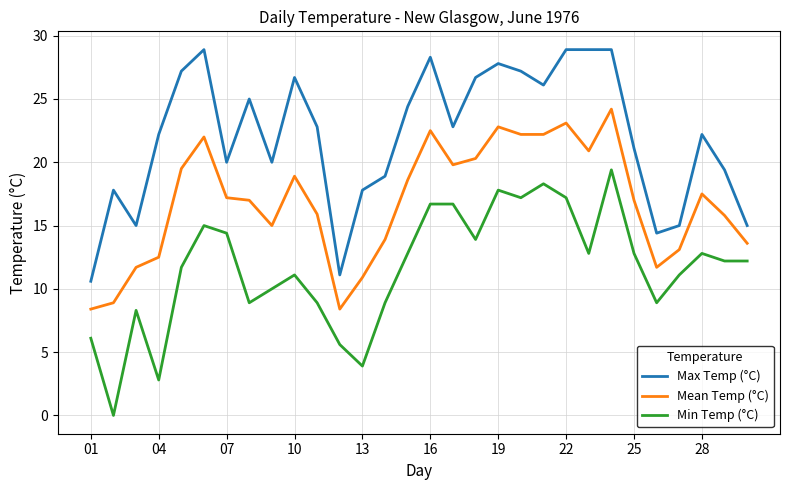

What is the maximum value shown in the chart?

28.9